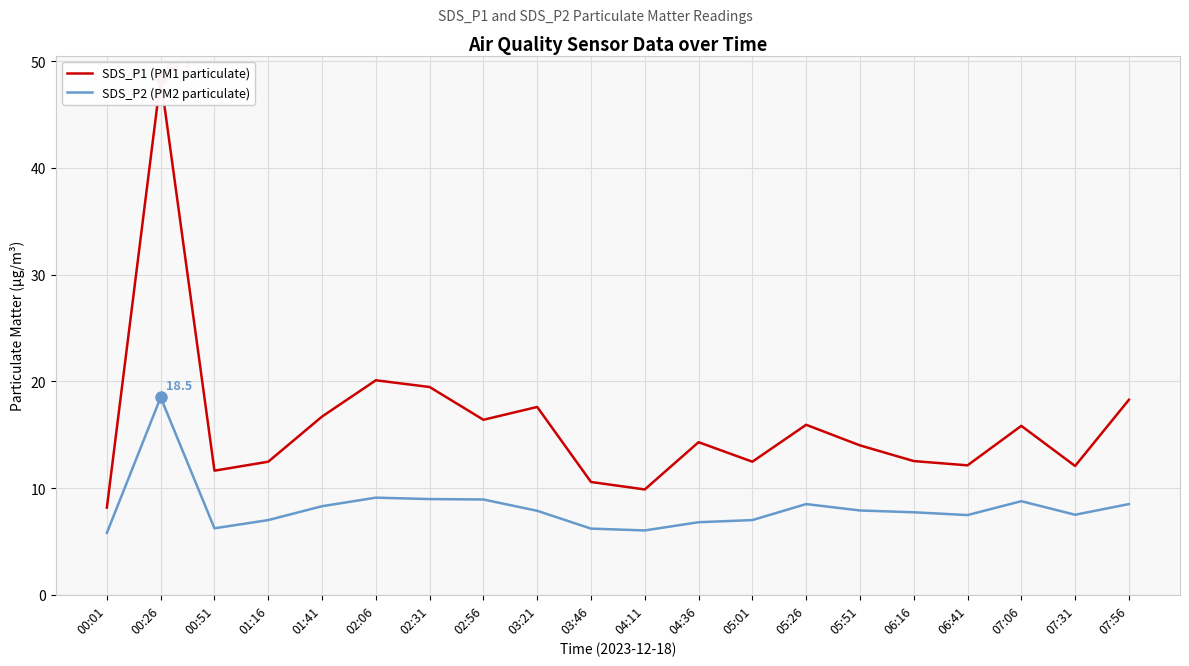

How many lines are shown in the chart?

2